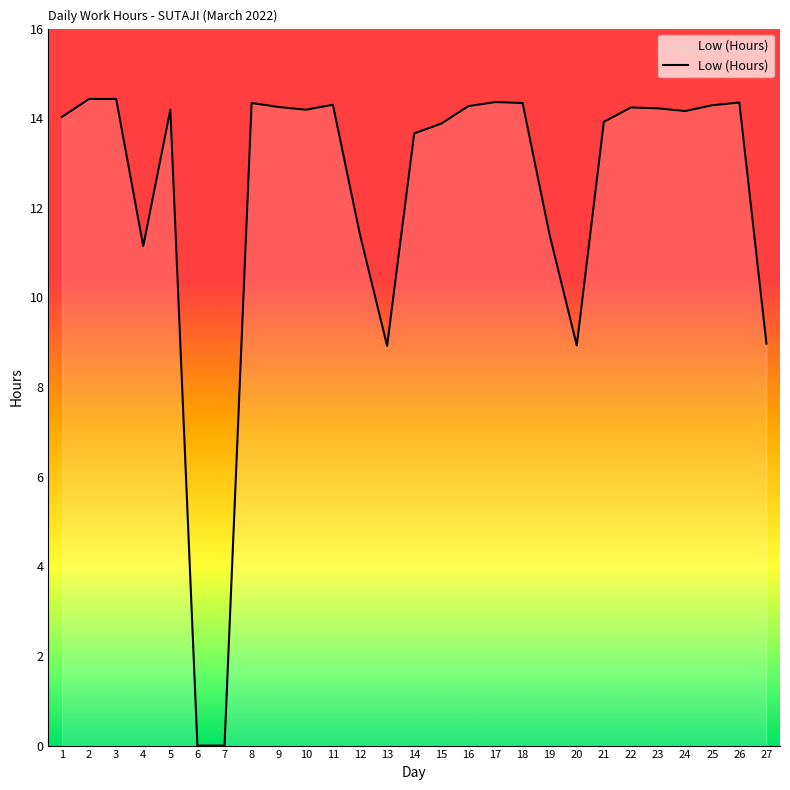

Is it true that the value at 1 is 21.7?

False